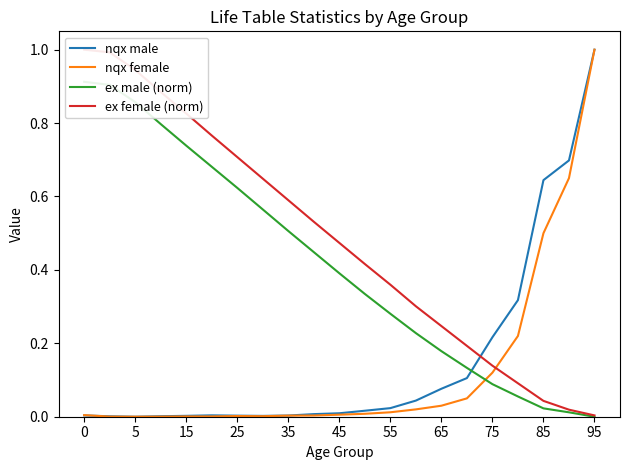

Is it true that nqx male equals 0.0 at 15?

True